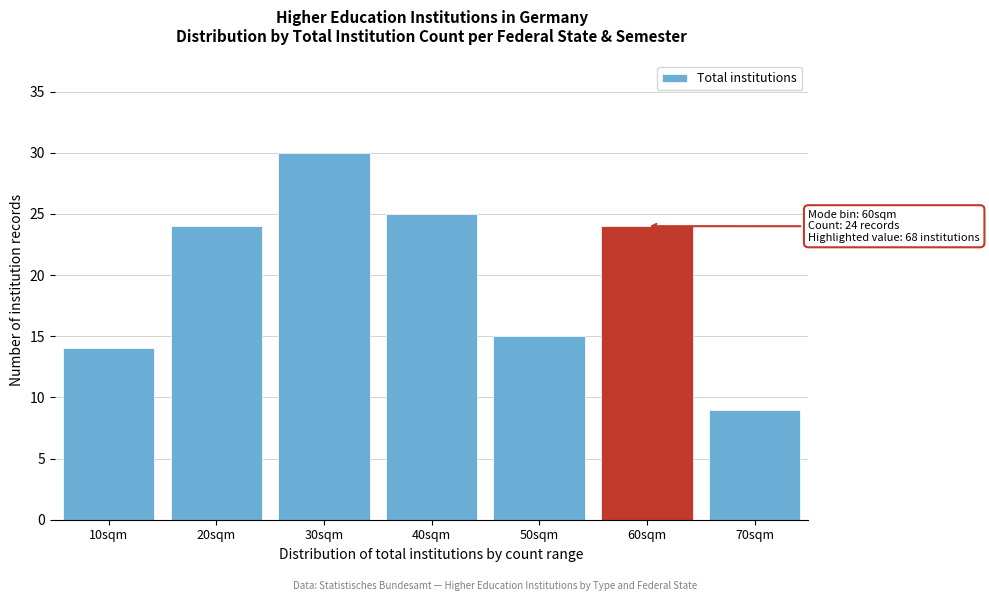

Reading right to left, what are all the values shown in this chart?

70sqm=9	60sqm=24	50sqm=15	40sqm=25	30sqm=30	20sqm=24	10sqm=14